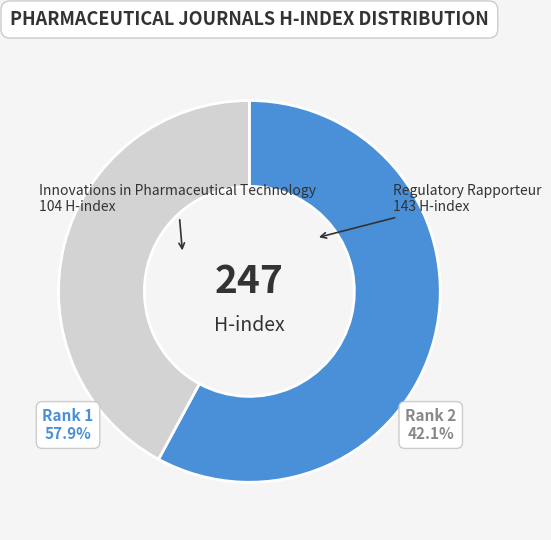

Which category has the biggest portion of the pie?

Regulatory Rapporteur